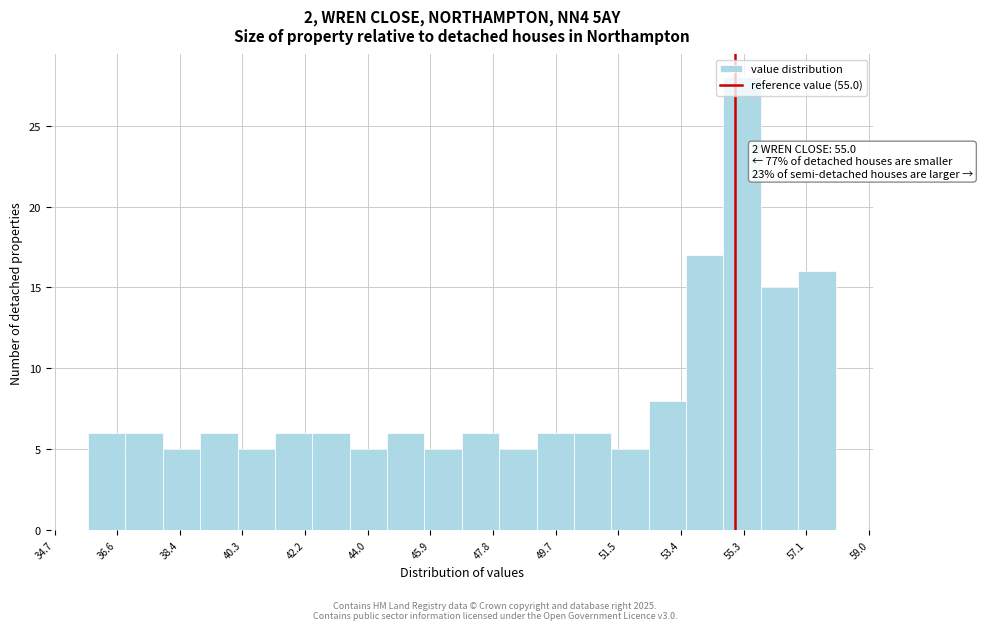

Over which range of the x-axis is the bar tallest?

54.6 to 55.8